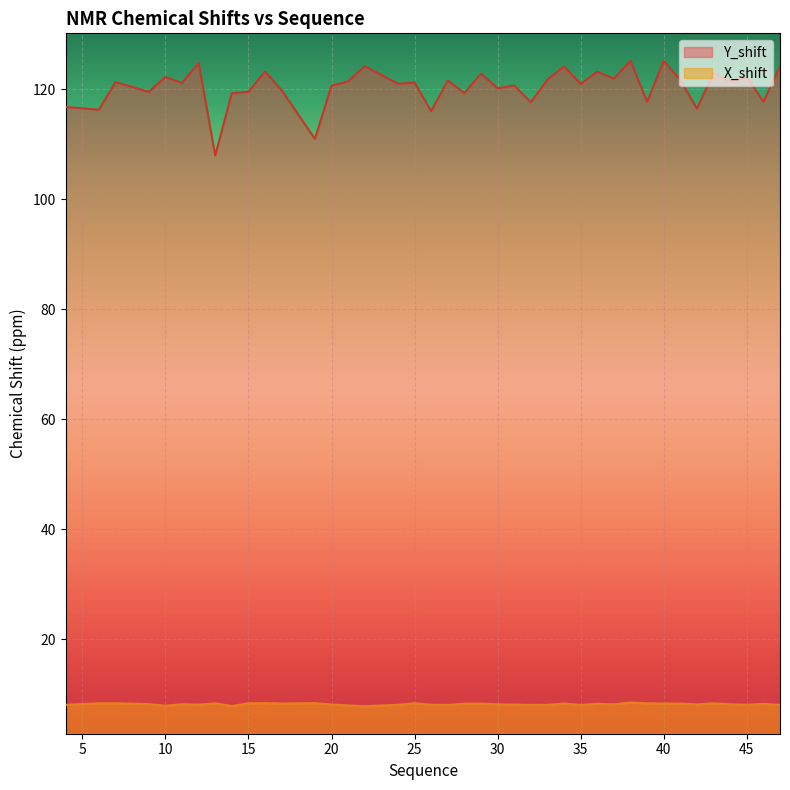

True or false: X_shift and Y_shift intersect in this chart.

False